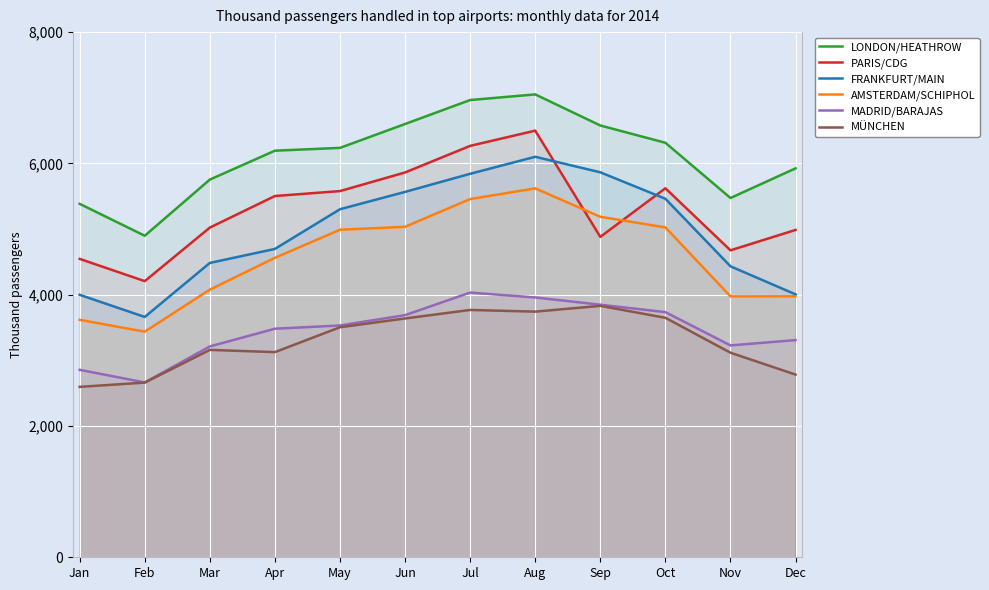

At which category does FRANKFURT/MAIN reach its first local peak?

Aug